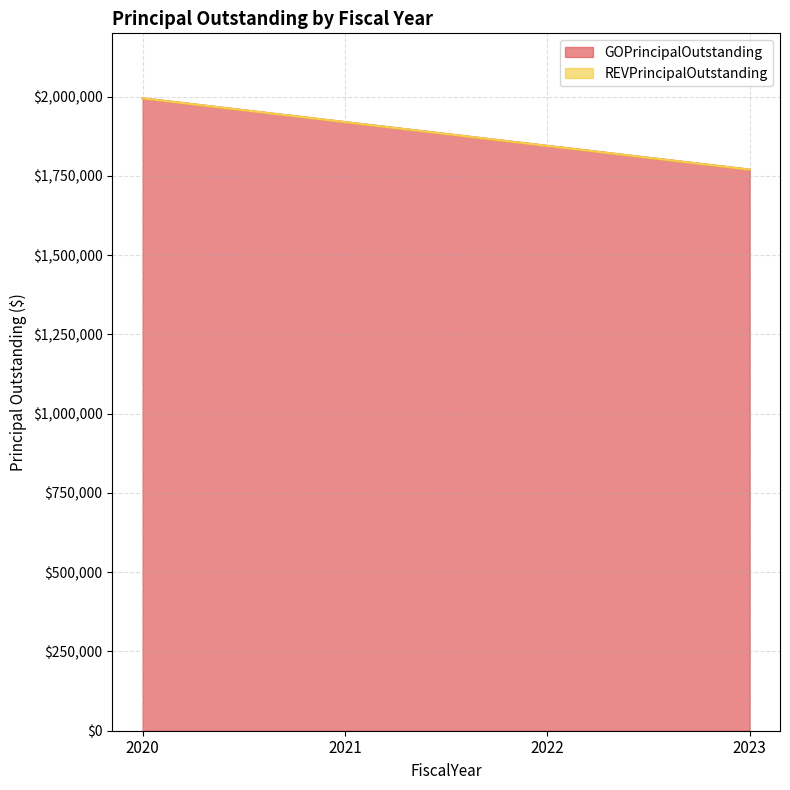

The chart shows a value of 1845000 at 2022. True or false?

True